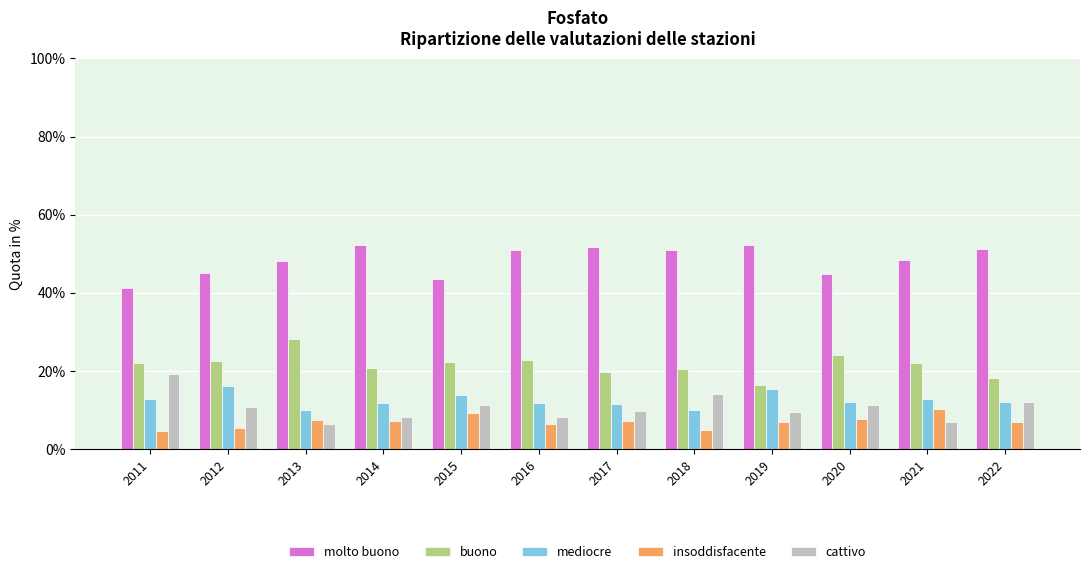

What is the spread (max minus min) of values at 2021?

41.5